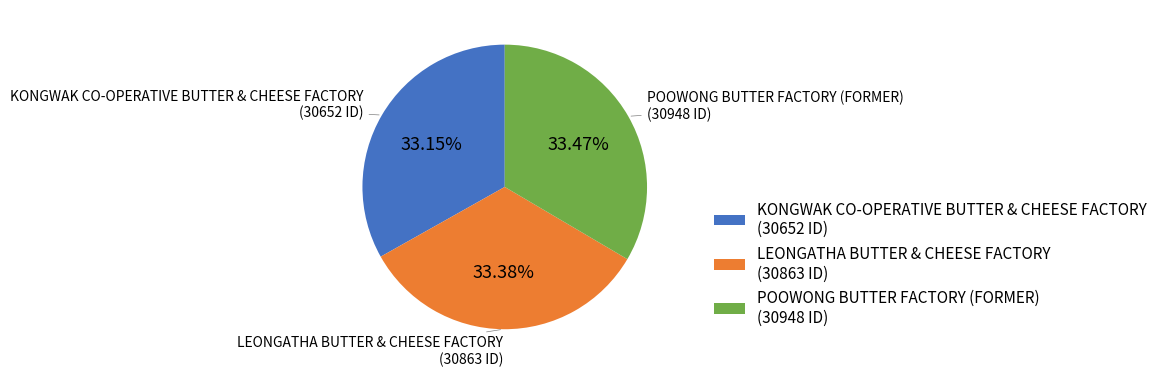

What percentage is the POOWONG BUTTER FACTORY (FORMER) slice, to the nearest percent?

33%